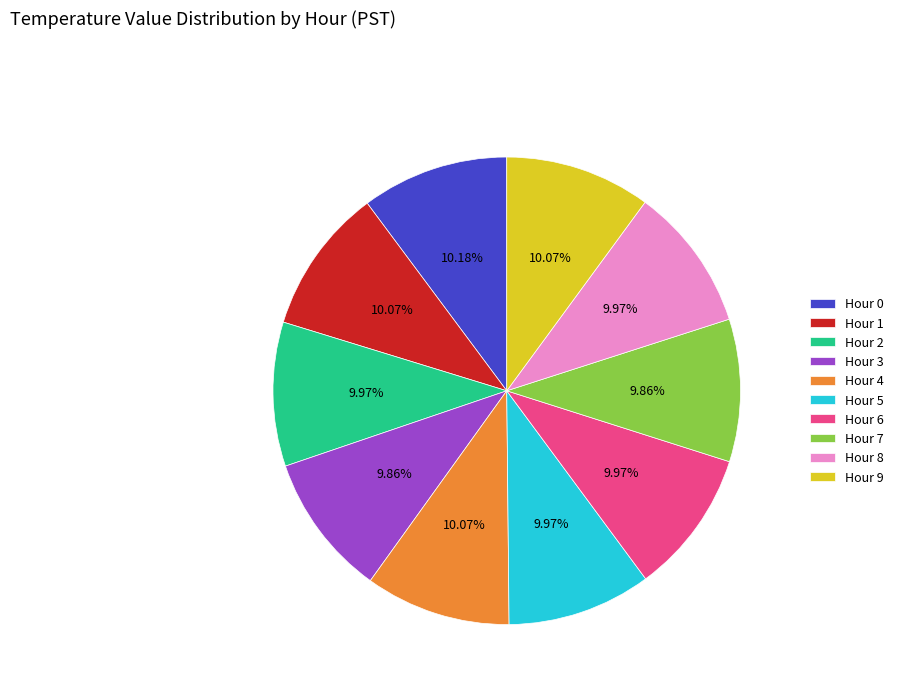

Combined, do Hour 5 and Hour 4 account for over 50%?

No